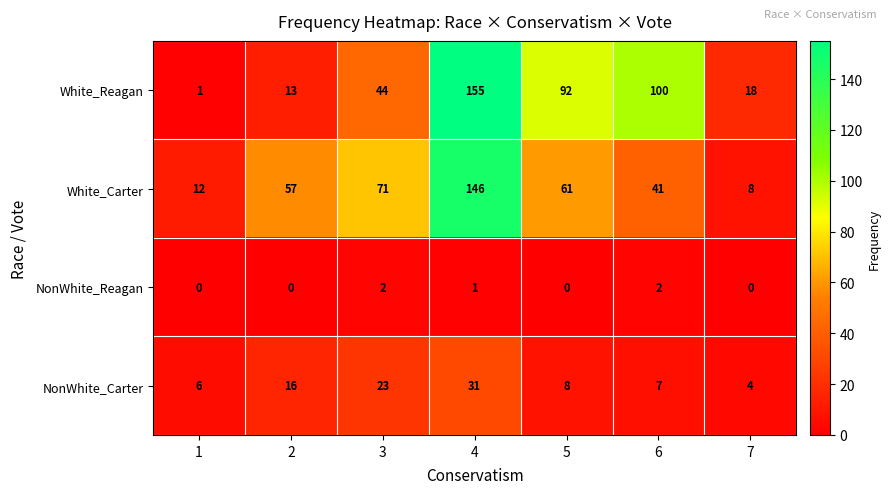

Reading left to right, extract all data points from this chart.

White_Reagan: 1	13	44	155	92	100	18
White_Carter: 12	57	71	146	61	41	8
NonWhite_Reagan: 0	0	2	1	0	2	0
NonWhite_Carter: 6	16	23	31	8	7	4